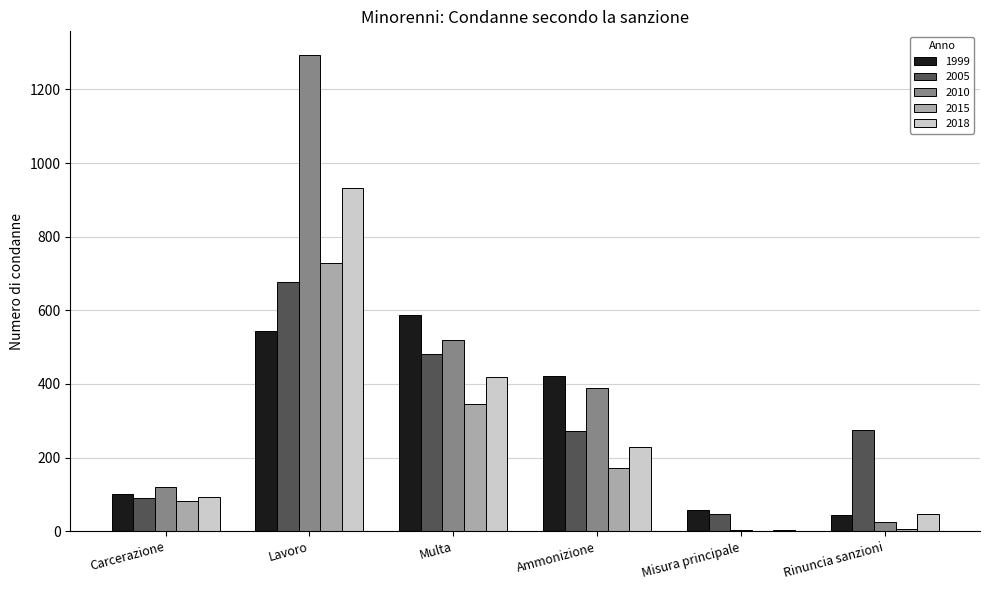

At which label does 2015 reach its peak?

Lavoro